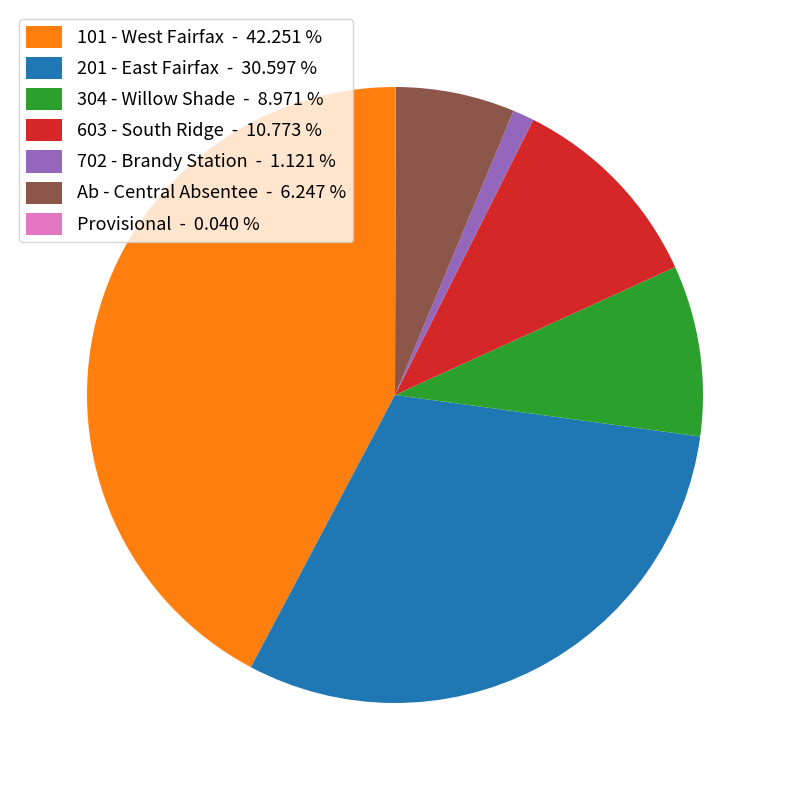

Combined, do Ab - Central Absentee - 6.247 % and 702 - Brandy Station - 1.121 % account for over 50%?

No